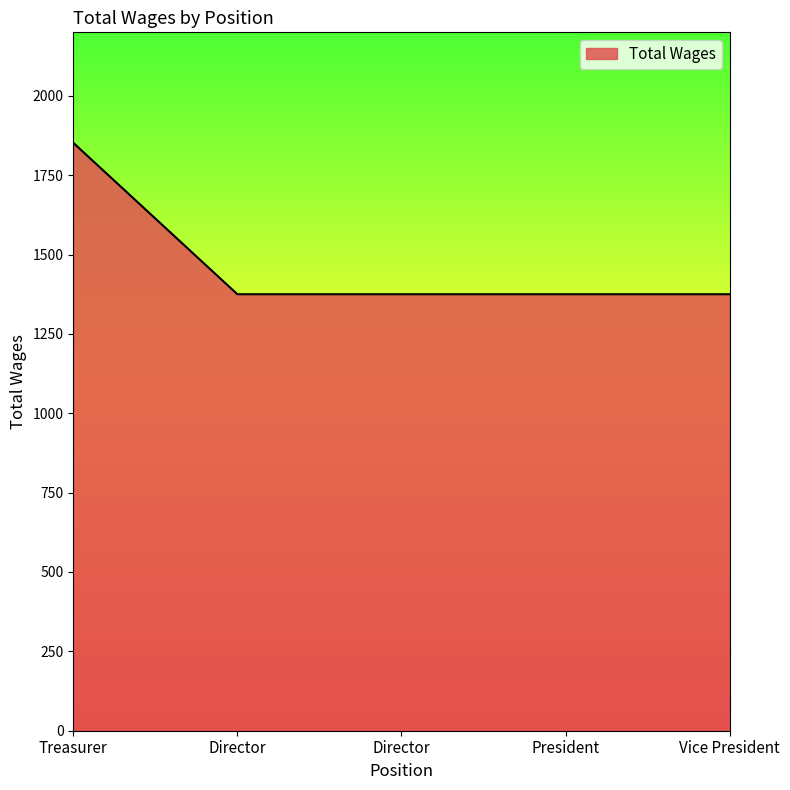

What is the greatest value displayed?

1852